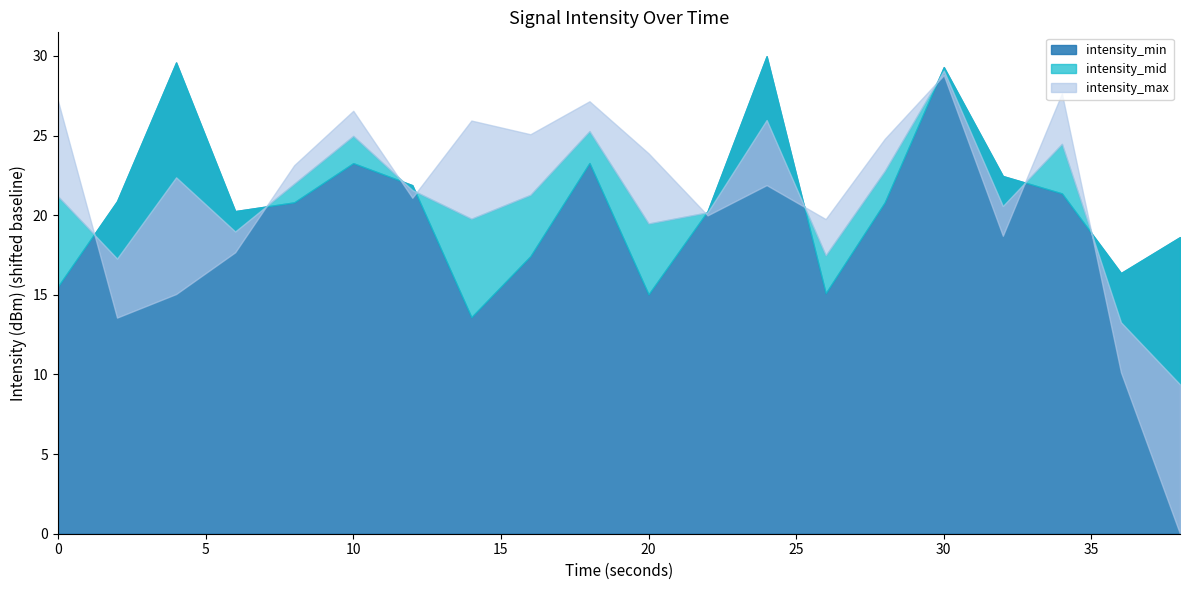

Is it true that intensity_max equals 9.2 at 10?

False